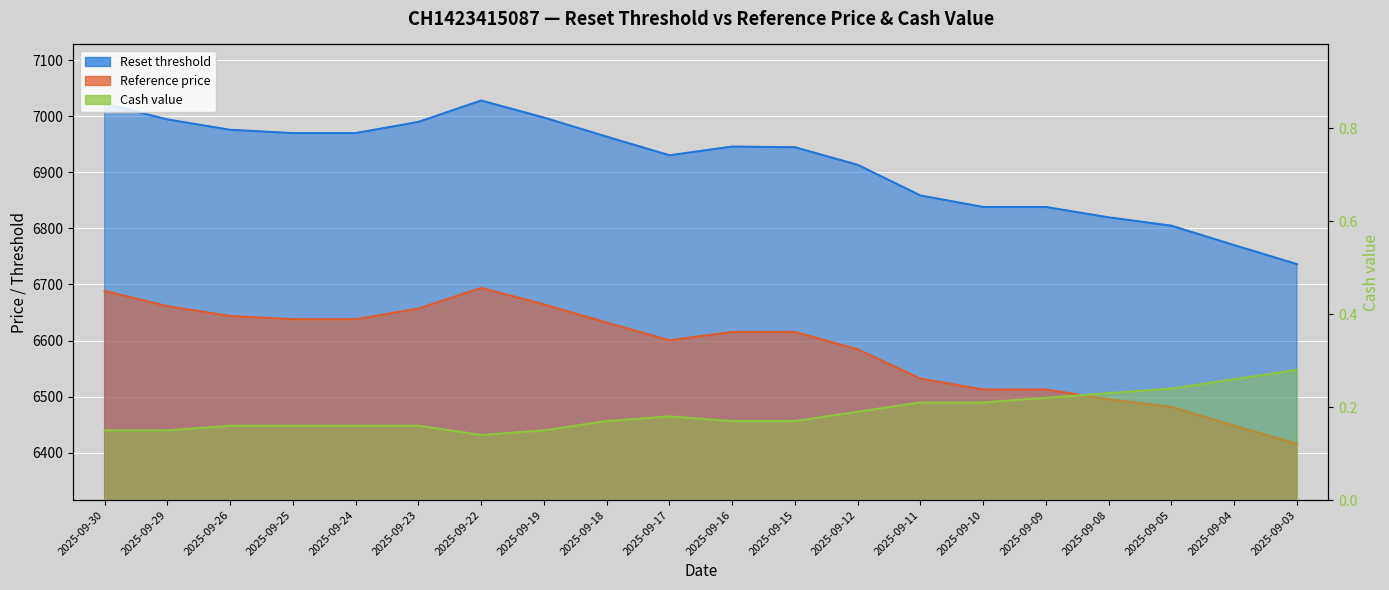

What is the smallest value displayed?

0.1